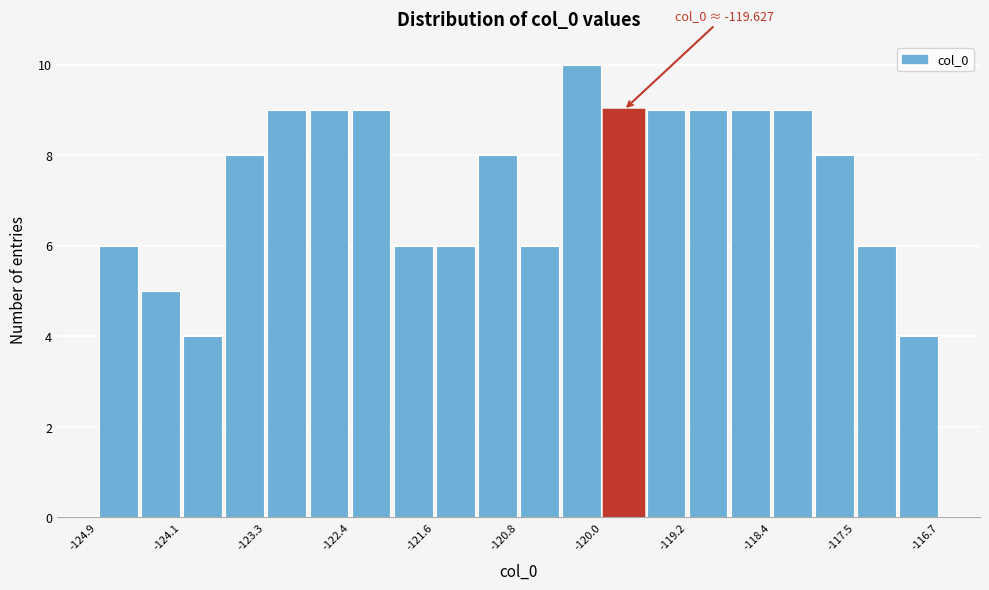

Which range on the x-axis has the tallest bar?

-120.4 to -120.0